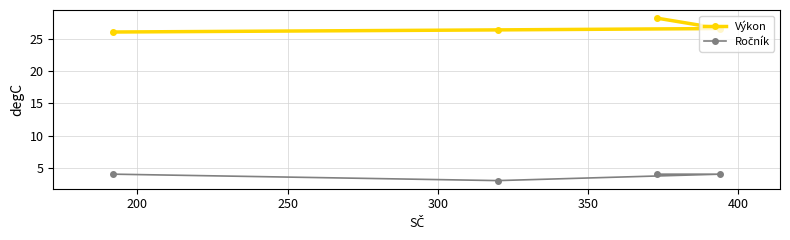

At how many categories does at least one series exceed 5?

4